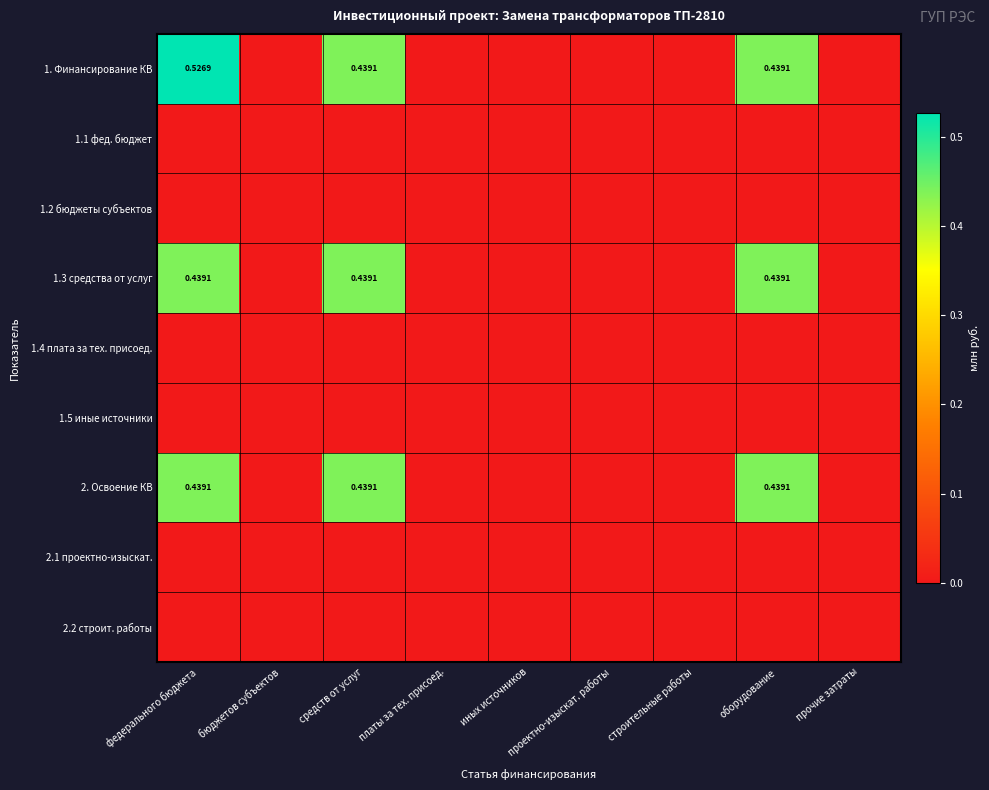

How many categories are shown in the chart?

9